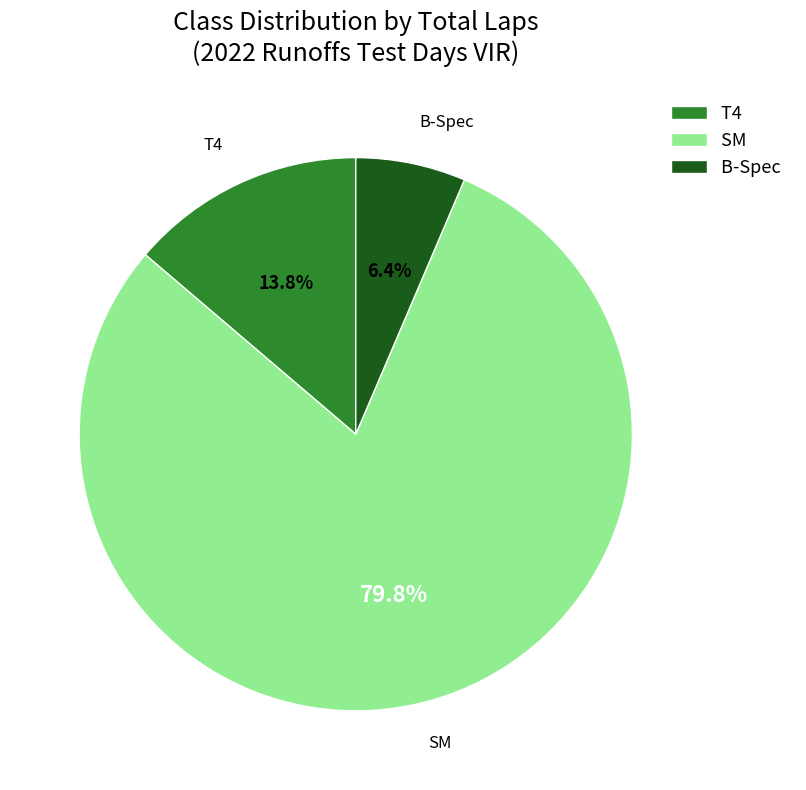

Is it true that T4 is 27% of the pie?

False